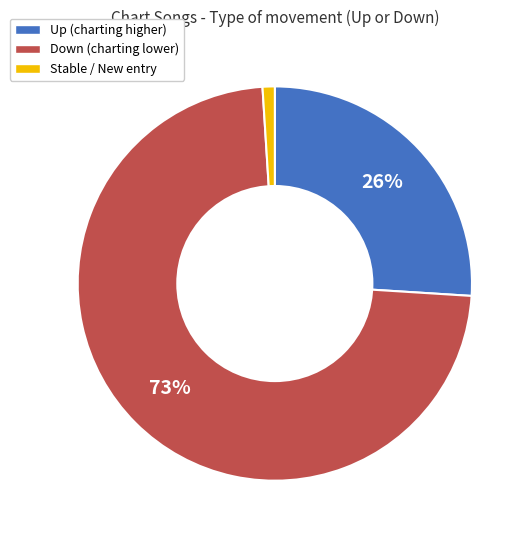

To the nearest percent, what is the difference between the largest and smallest slice percentages?

72%